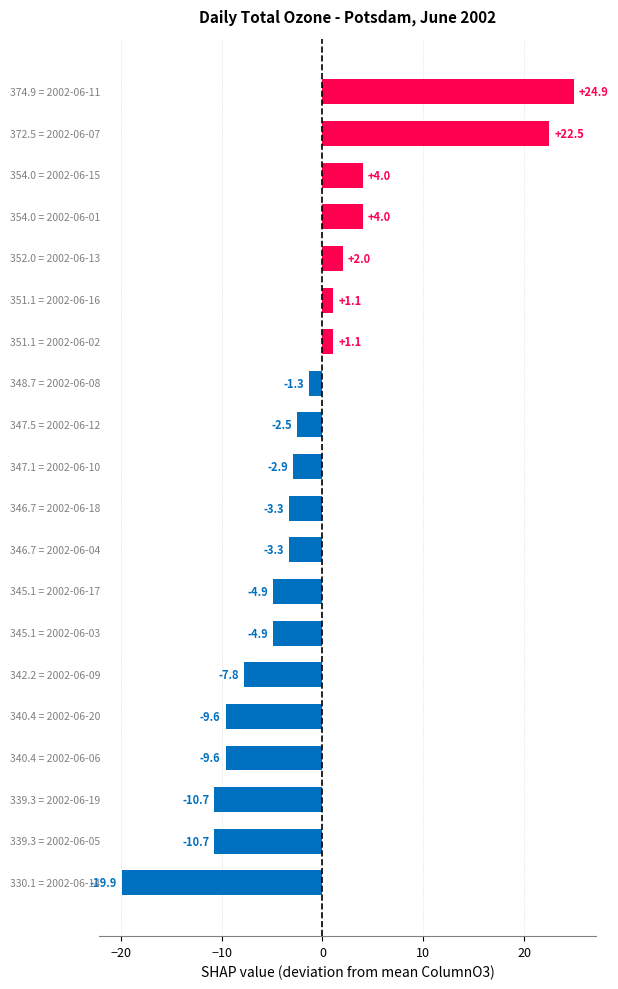

What is the average value?

-1.6